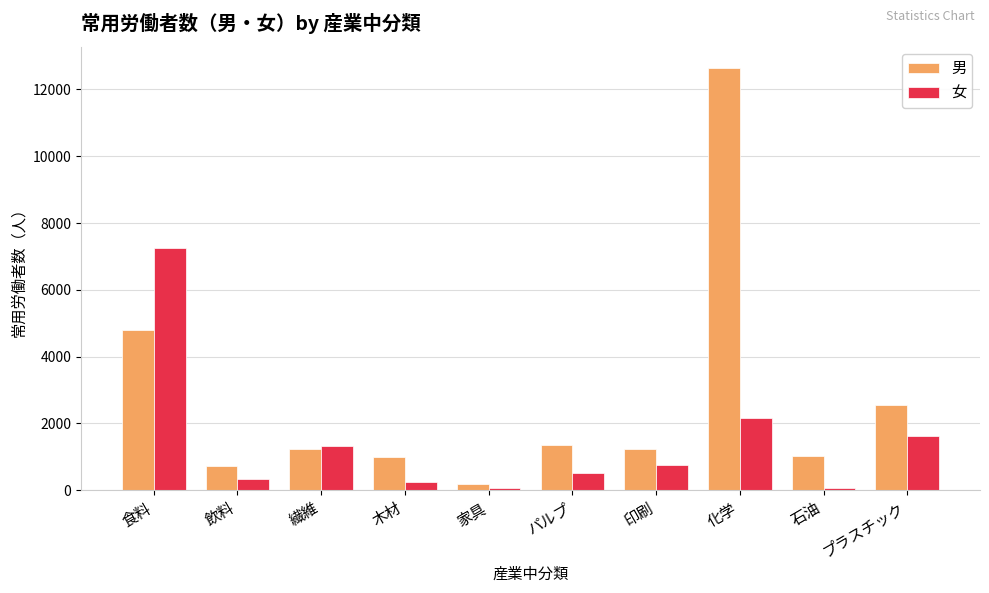

At which label does 男 first exceed 1245?

食料